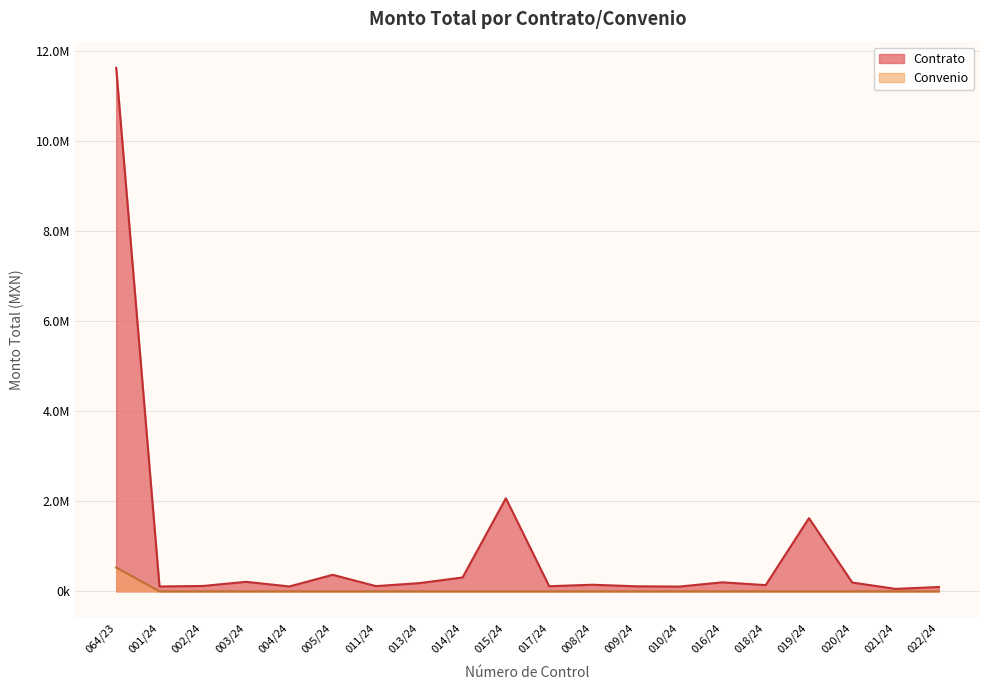

Which series has the largest total across all categories?

Contrato